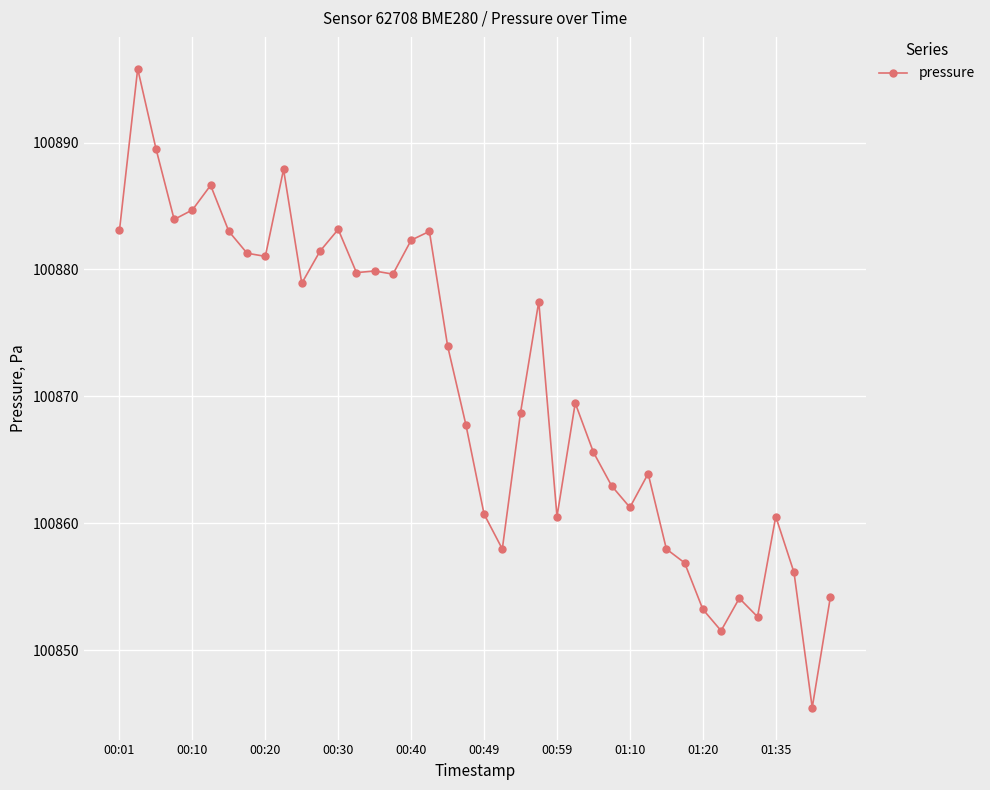

What is the average value?

100870.9